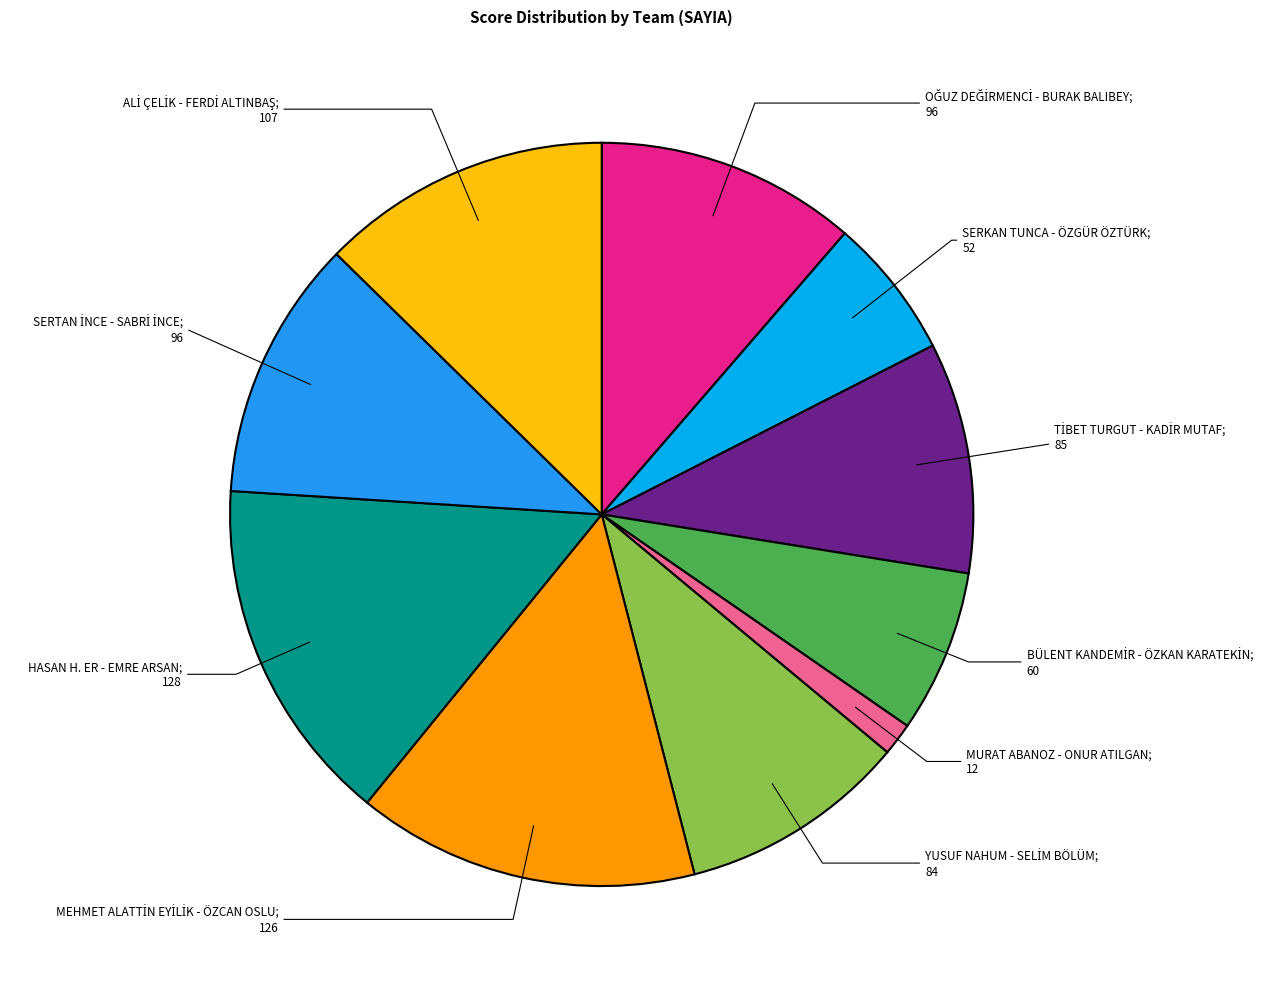

Is there a majority slice in this chart?

No